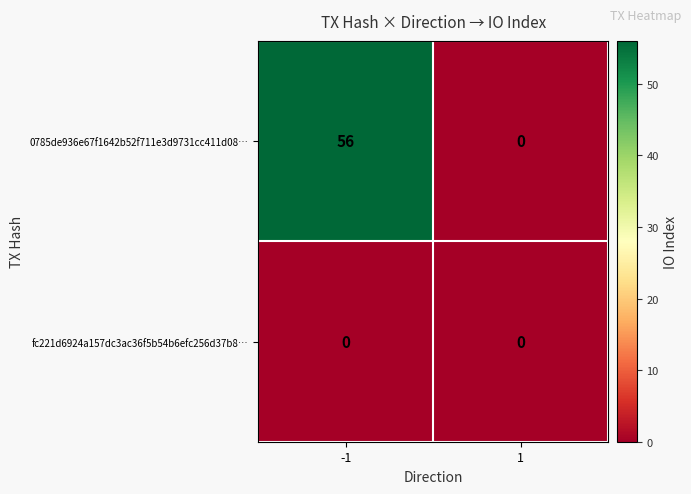

The fc221d6924a157dc3ac36f5b54b6efc256d37b8… series shows 0 at 1. True or false?

True